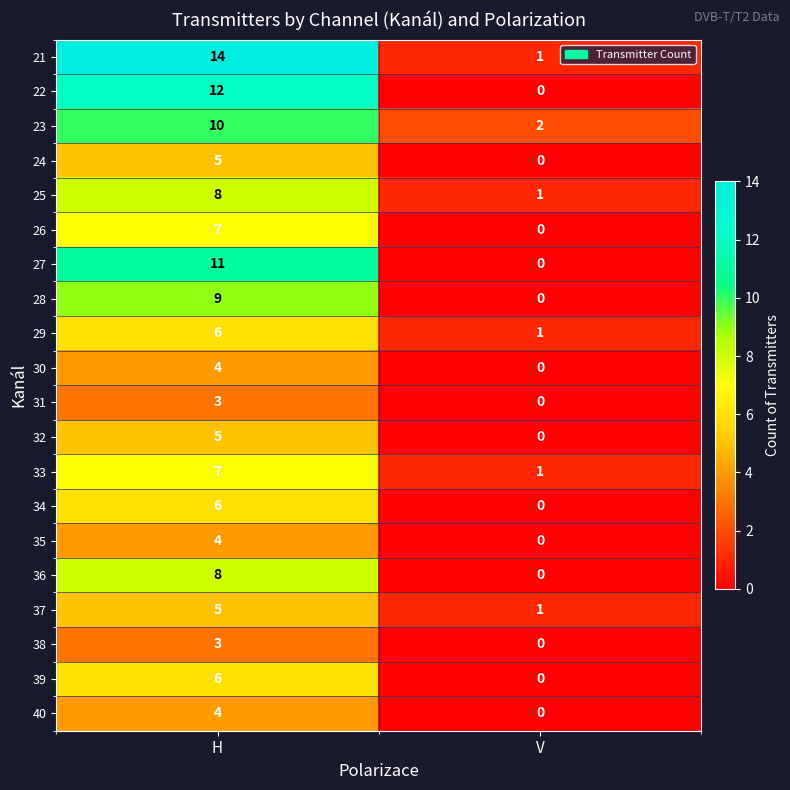

What is the spread (max minus min) of values at H?

11